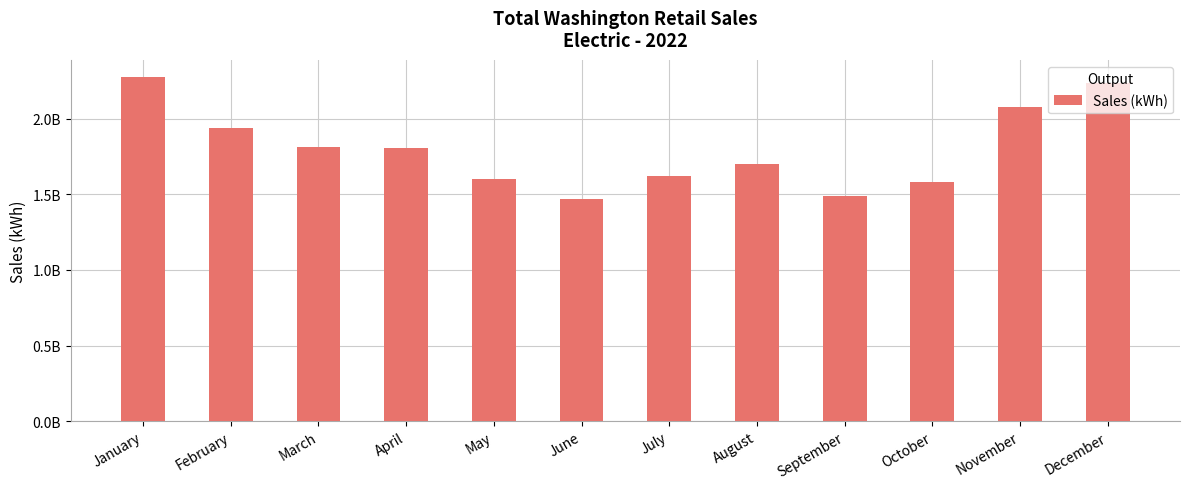

Are the bars horizontal?

No